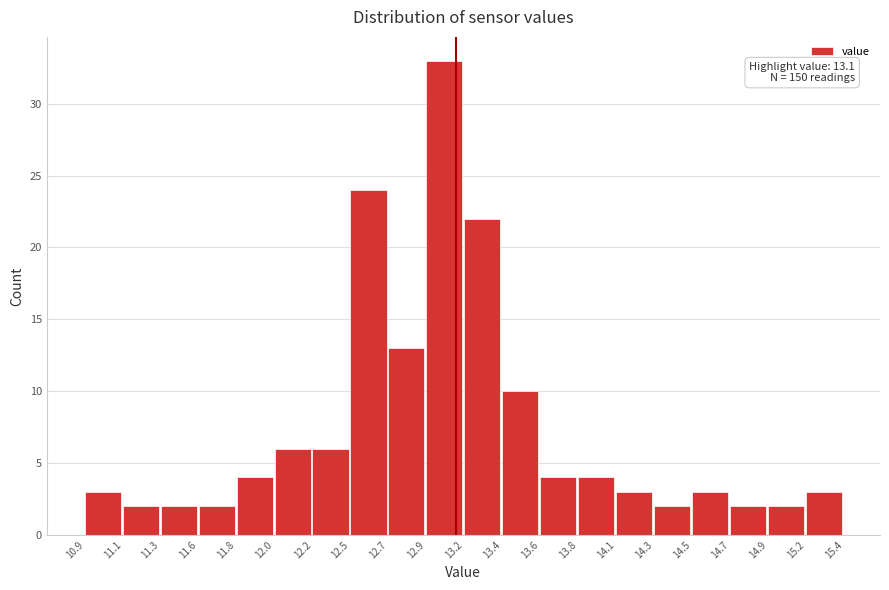

Reading left to right, transcribe all the data shown in this chart.

3	2	2	2	4	6	6	24	13	33	22	10	4	4	3	2	3	2	2	3